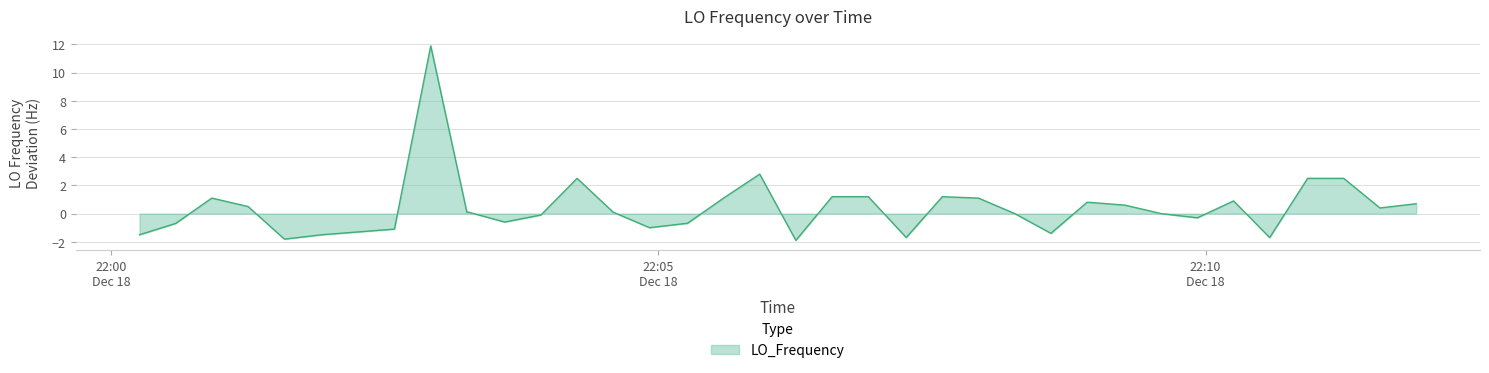

What is the difference between the maximum and minimum values?

13.8